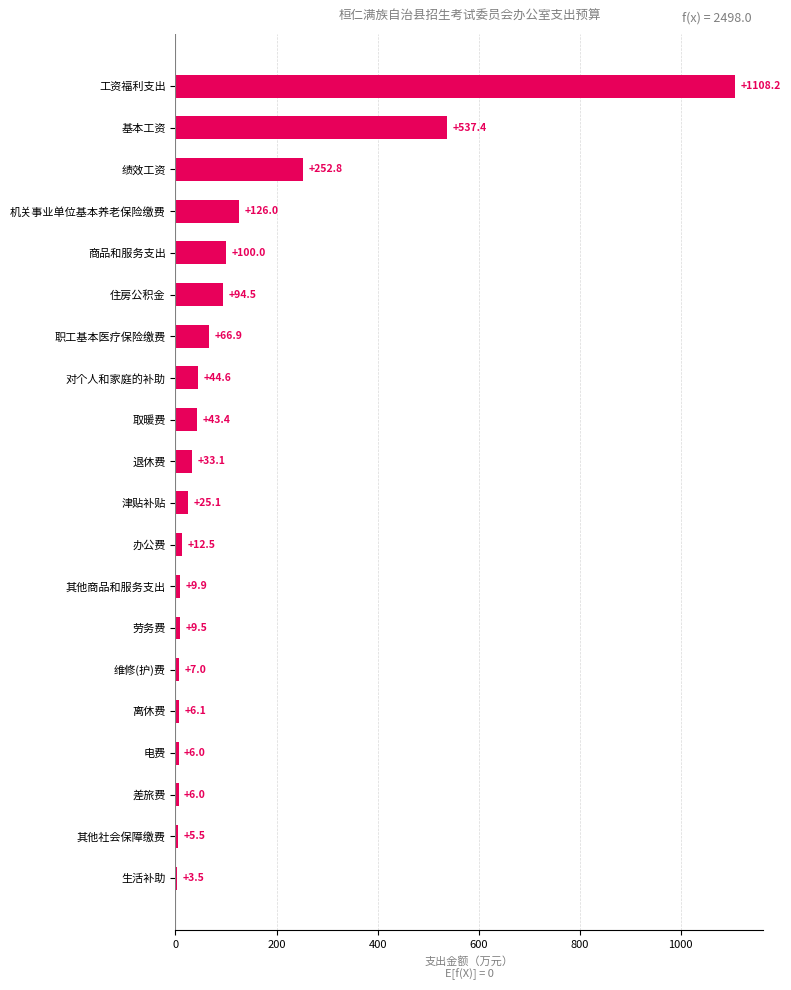

The chart shows a value of 43.4 at 取暖费. True or false?

True